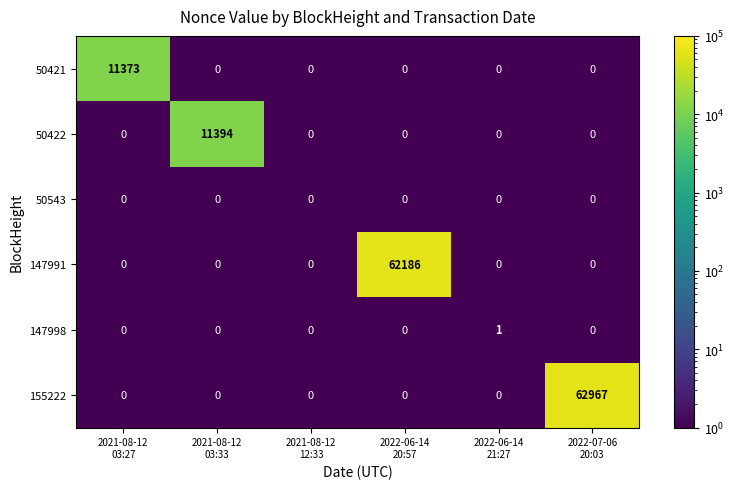

List the series in order of their peak value, highest first.

155222, 147991, 50422, 50421, 147998, 50543